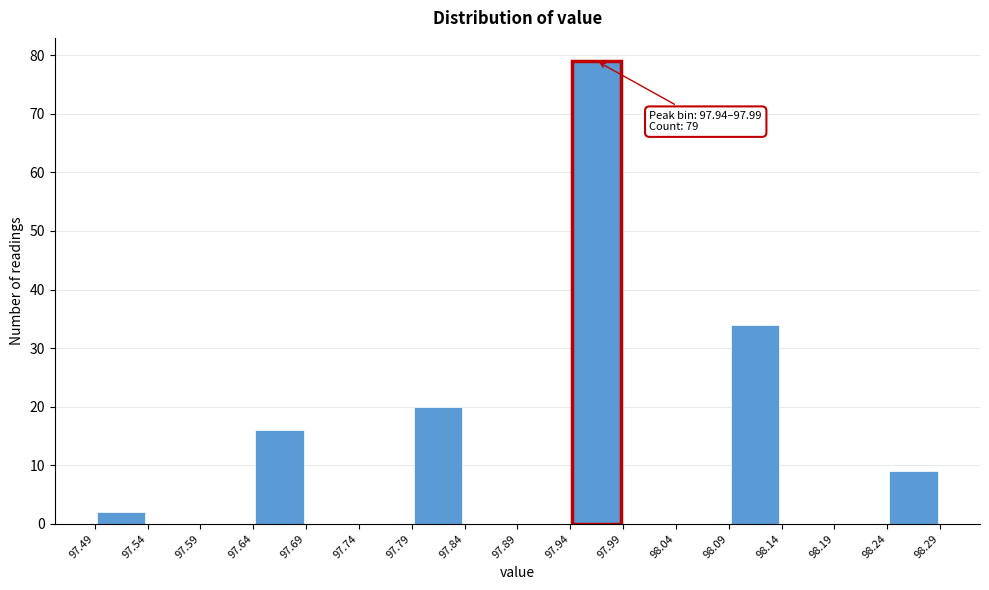

Which range on the x-axis has the tallest bar?

97.94 to 97.99